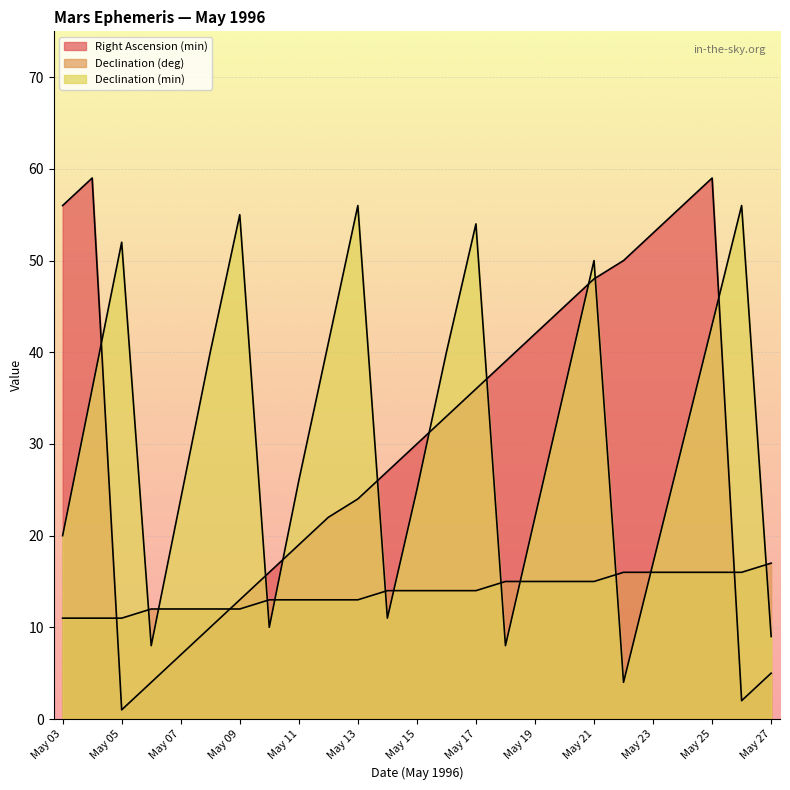

The Declination (deg) series shows 25 at May 22. True or false?

False